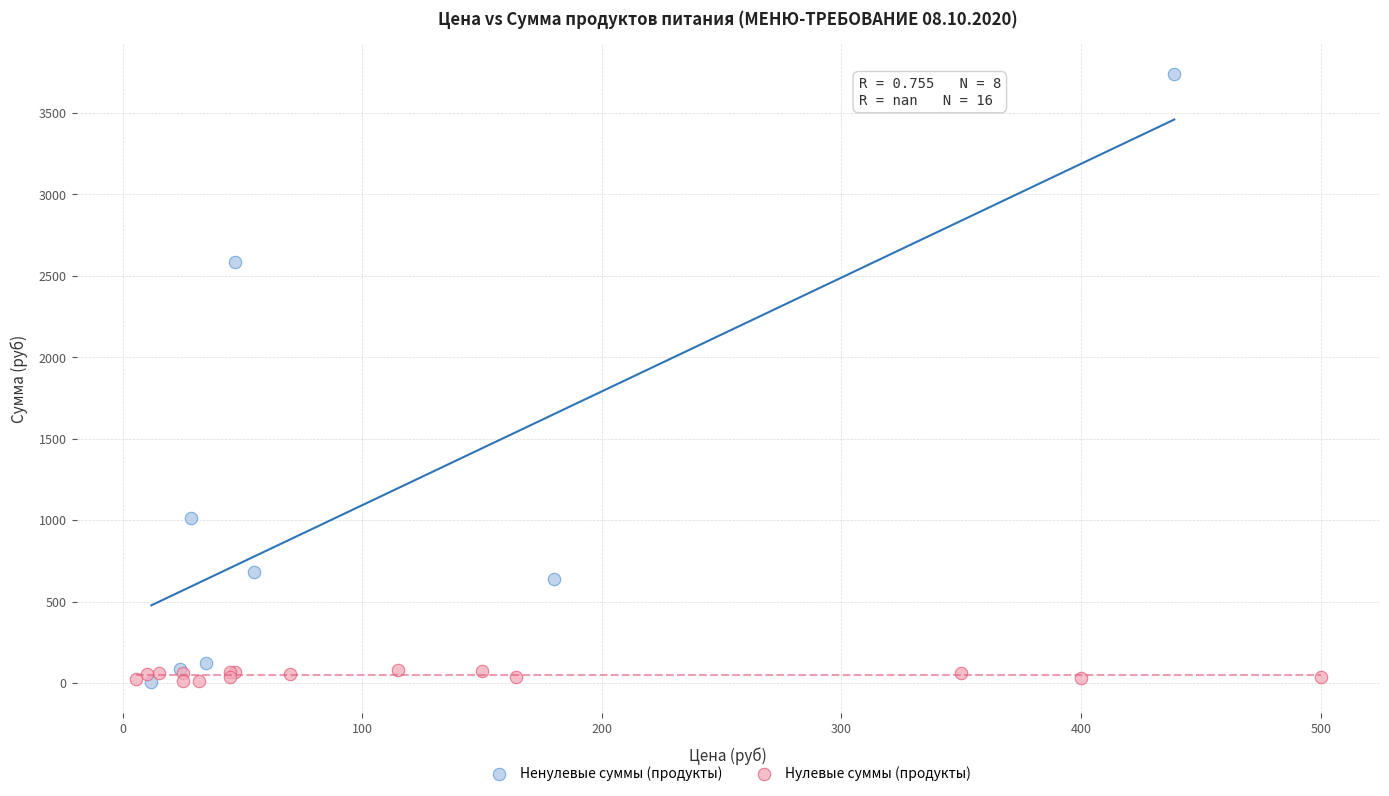

Which series contains the highest Y value?

Ненулевые суммы (продукты)